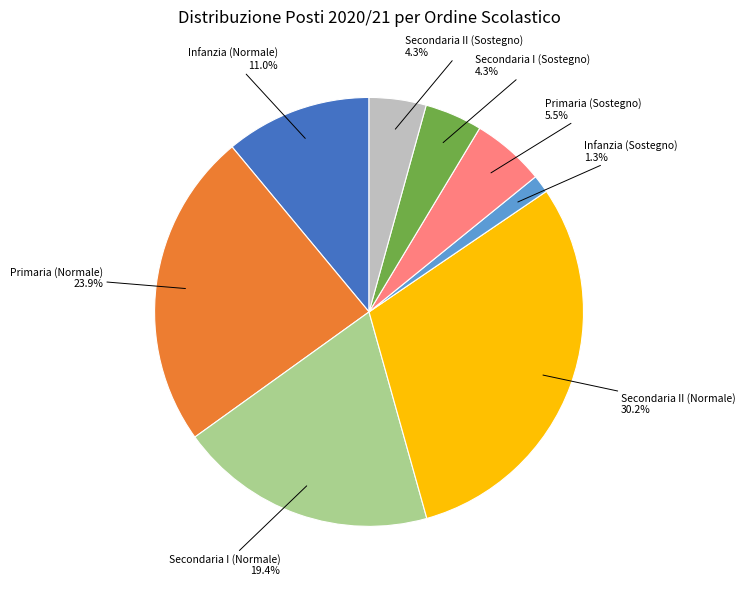

Does any single category account for the majority?

No